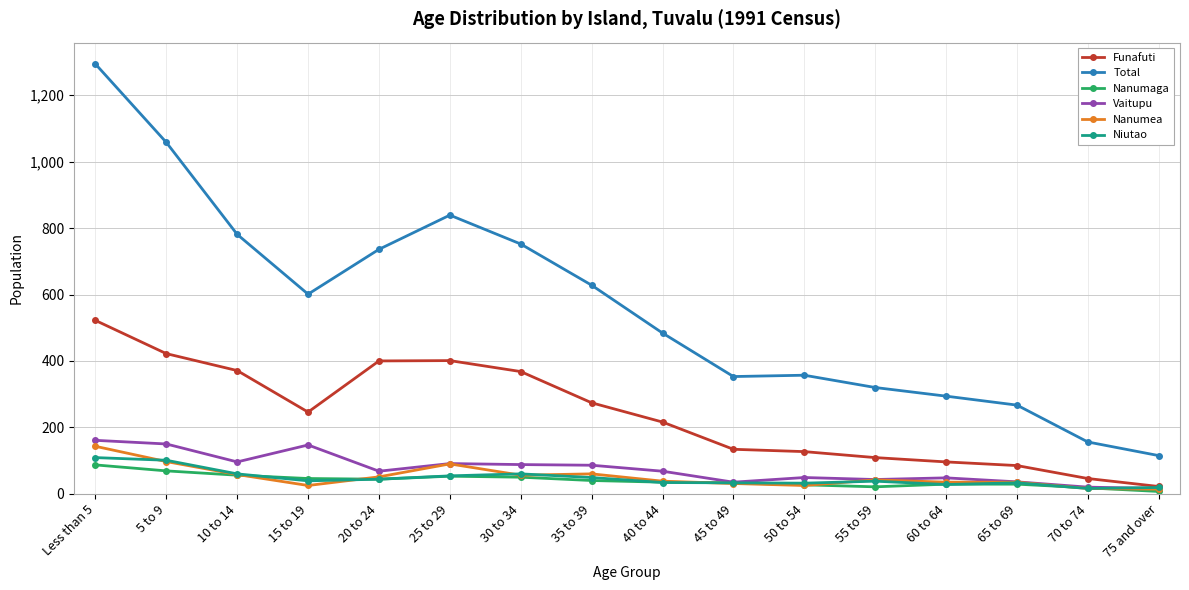

The value of Nanumea at Less than 5 is 205. True or false?

False